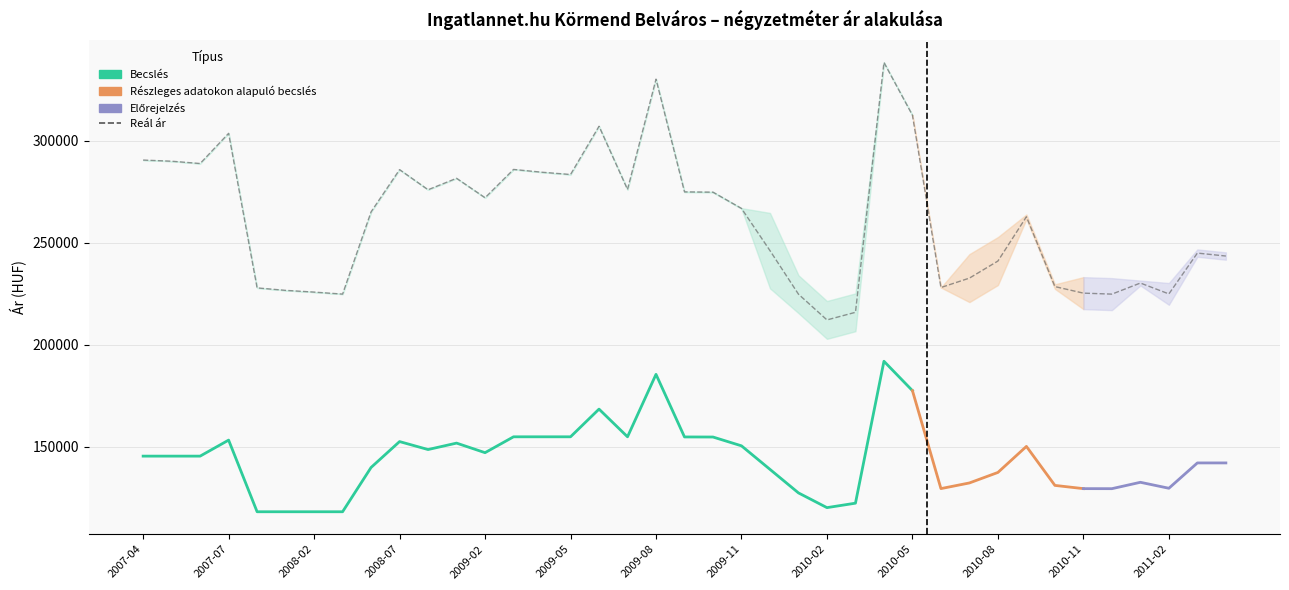

At how many categories does at least one series exceed 184226?

39